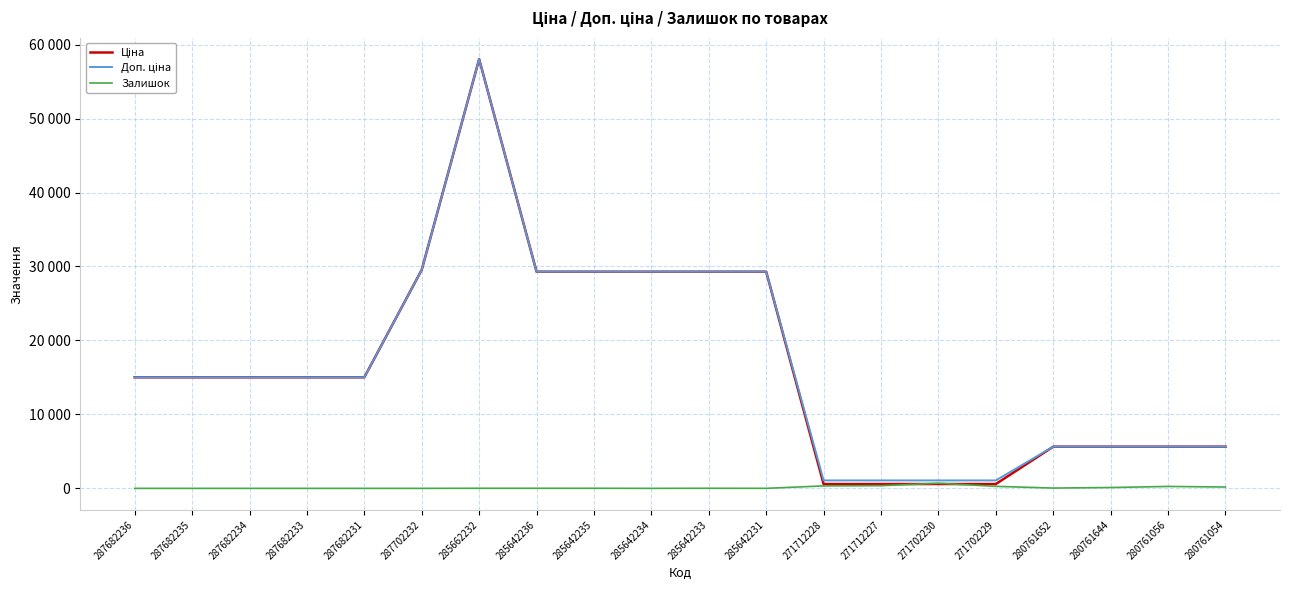

What is the sum of all Ціна values?

334044.3